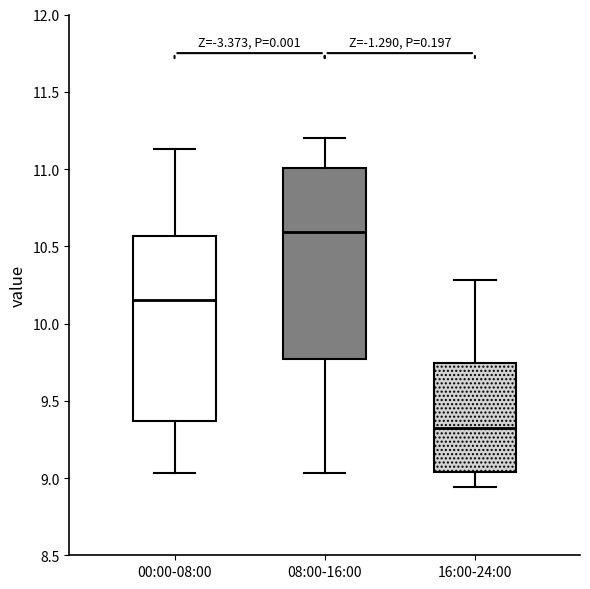

Where does the lower whisker of the box for 16:00-24:00 end on the y-axis? The values are not printed on the chart, so give them approximately, as read against the axis.

8.95